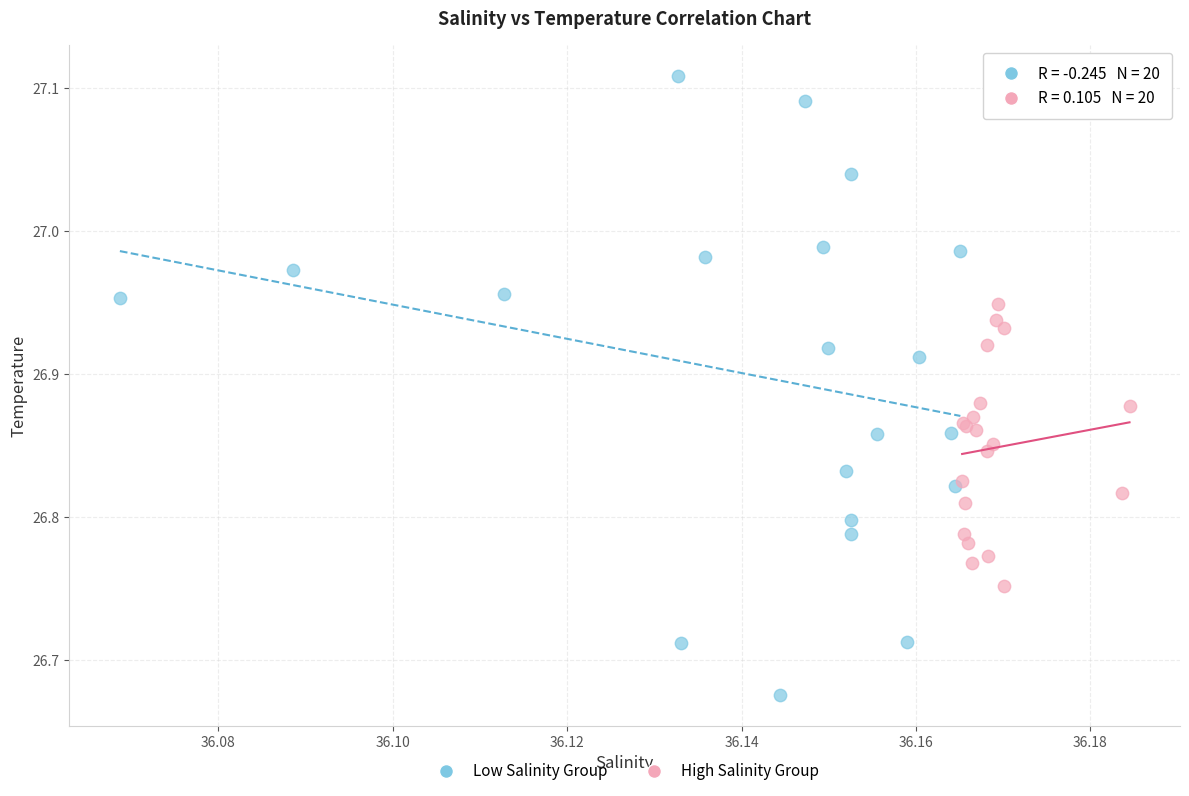

Which series has the largest Y range (max minus min)?

Low Salinity Group